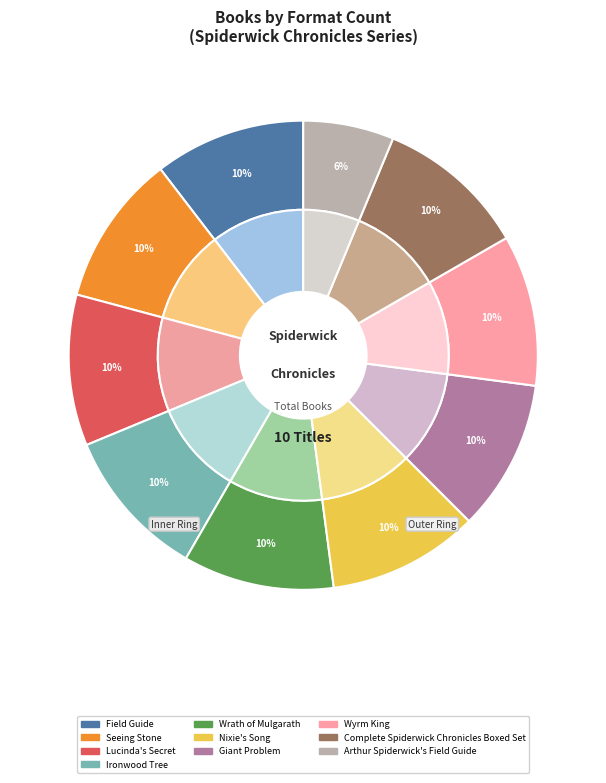

To the nearest percent, what percentage of the pie is Giant Problem?

10%